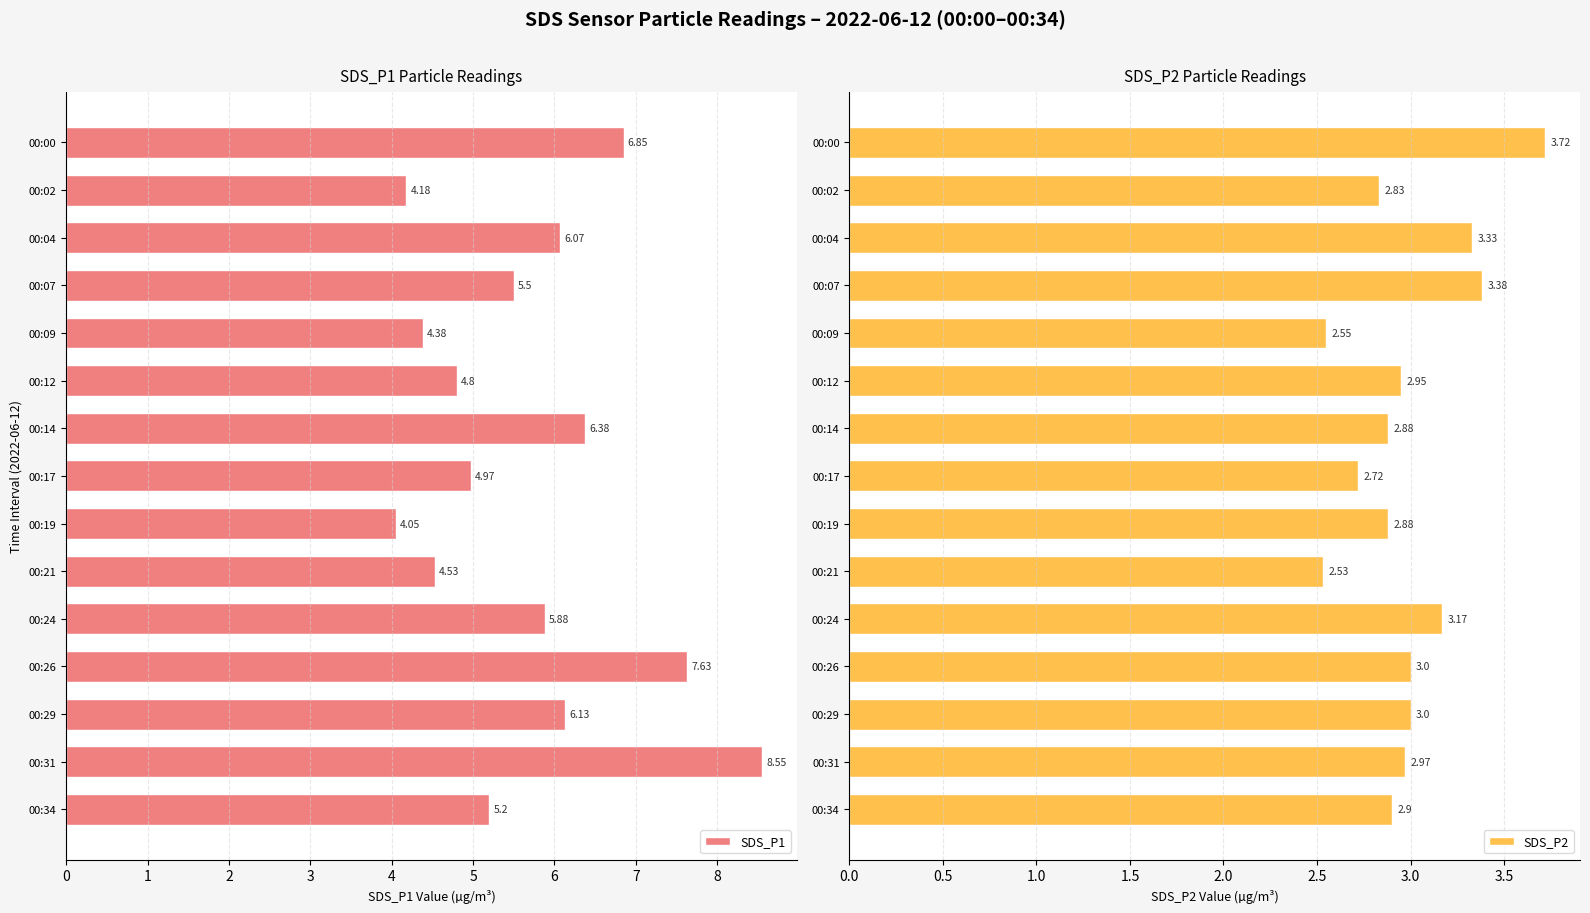

How many values in the SDS_P1 series are below 5?

6